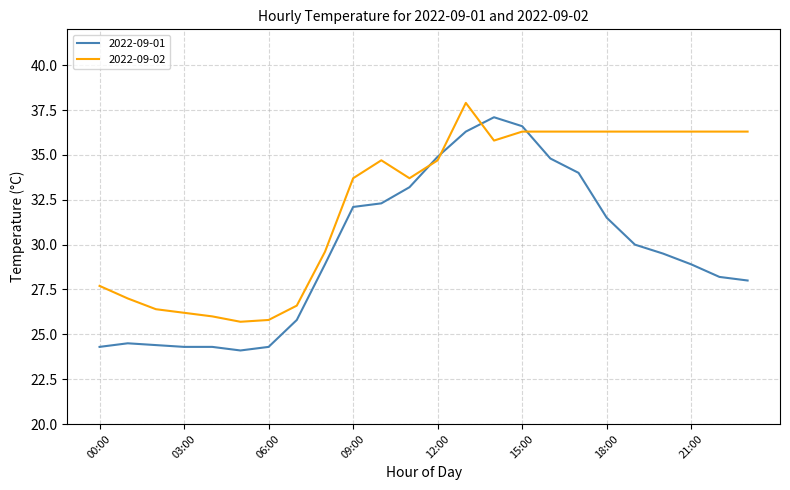

How many lines are shown in the chart?

2